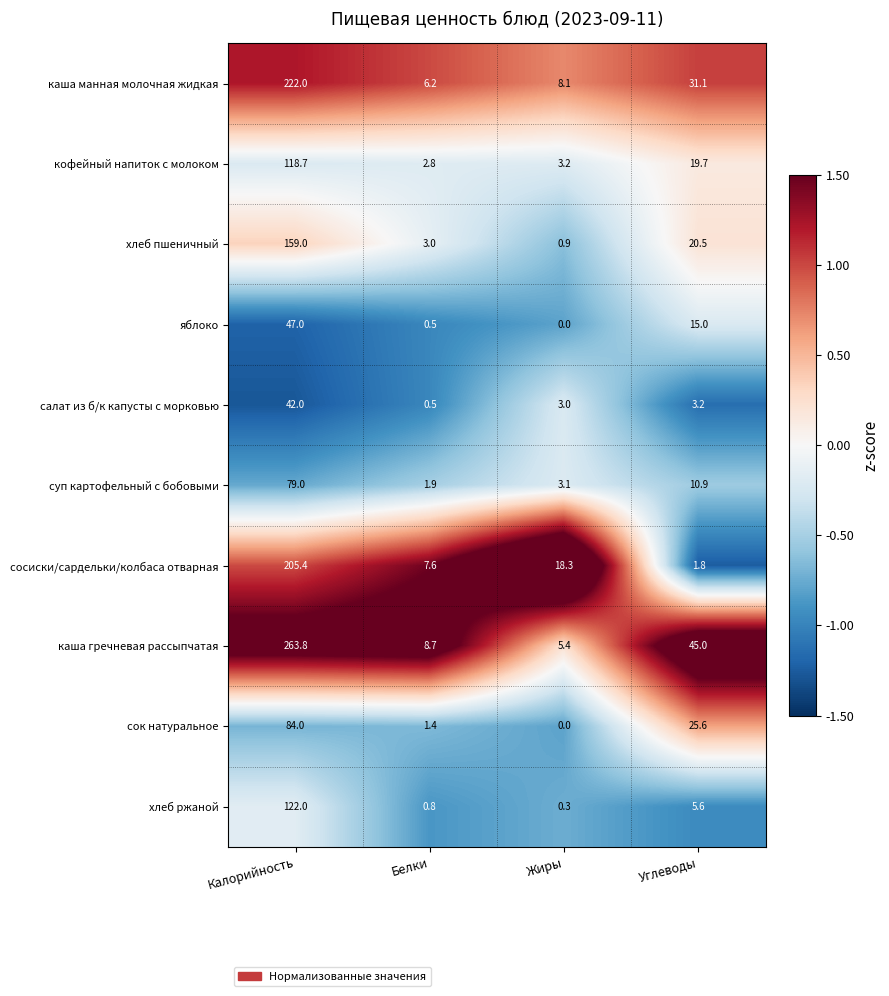

At which label does кофейный напиток с молоком first exceed 19?

Калорийность